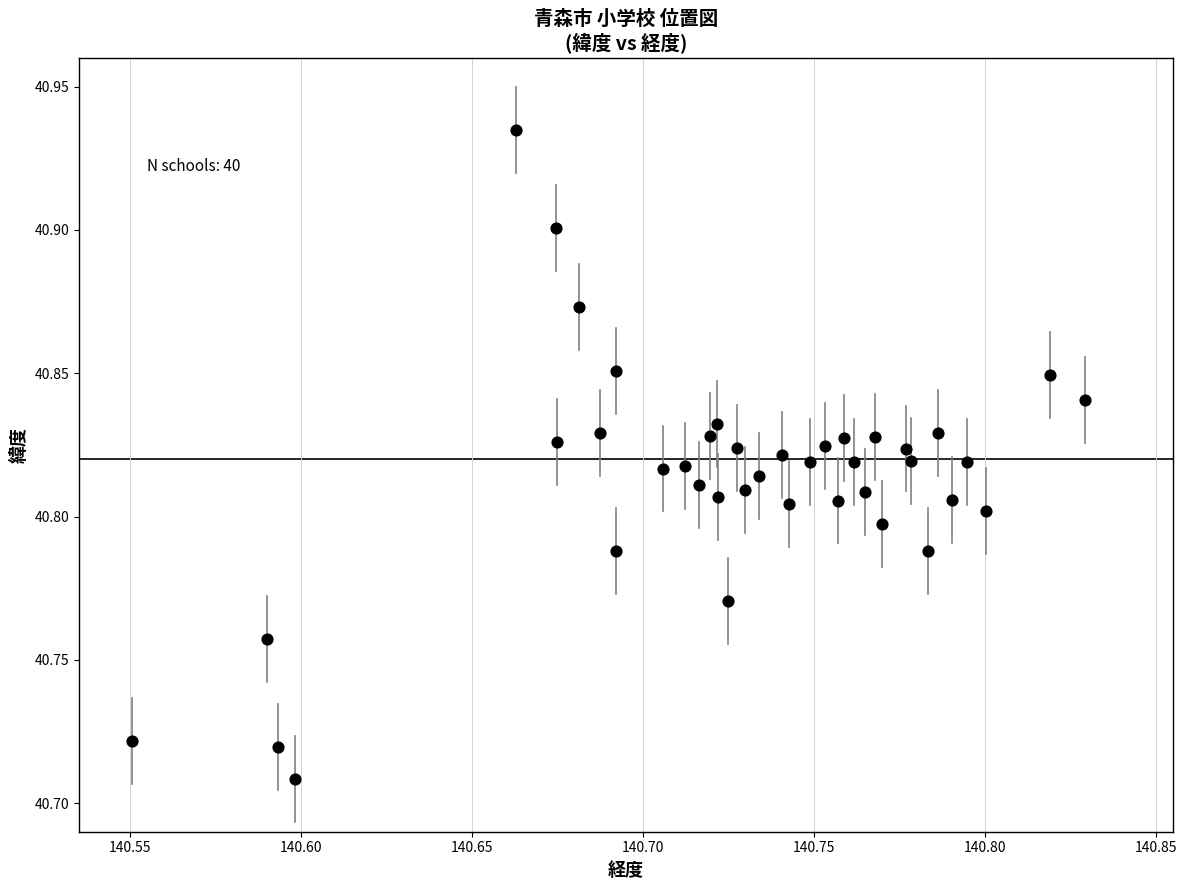

What is the range of X values (max minus min)?

0.3